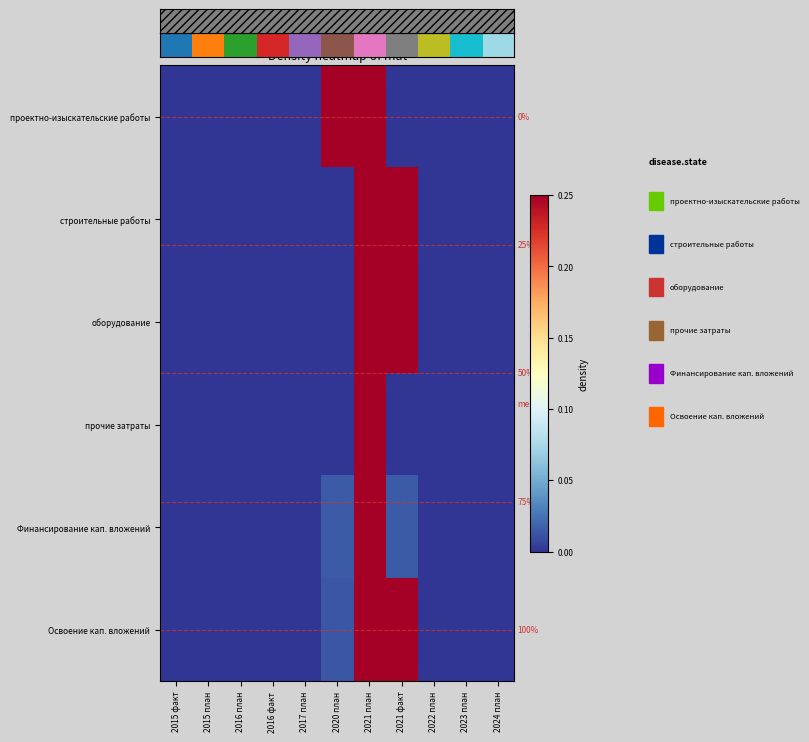

What is the difference between the highest and lowest values at 2021 план?

5.4